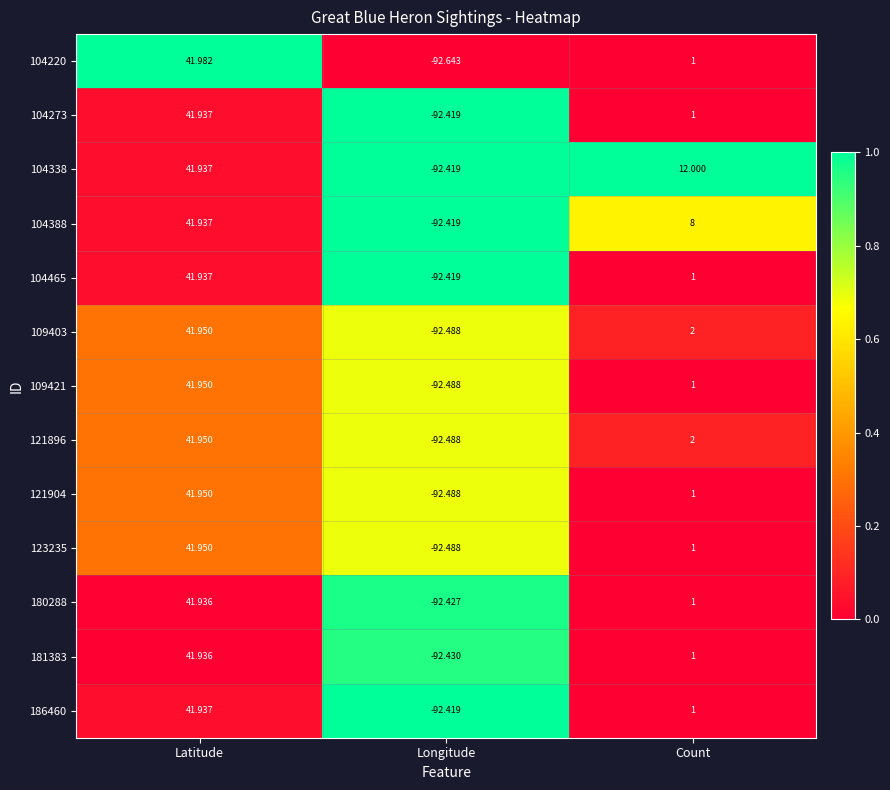

Where does the 104338 series first go above 12?

Latitude